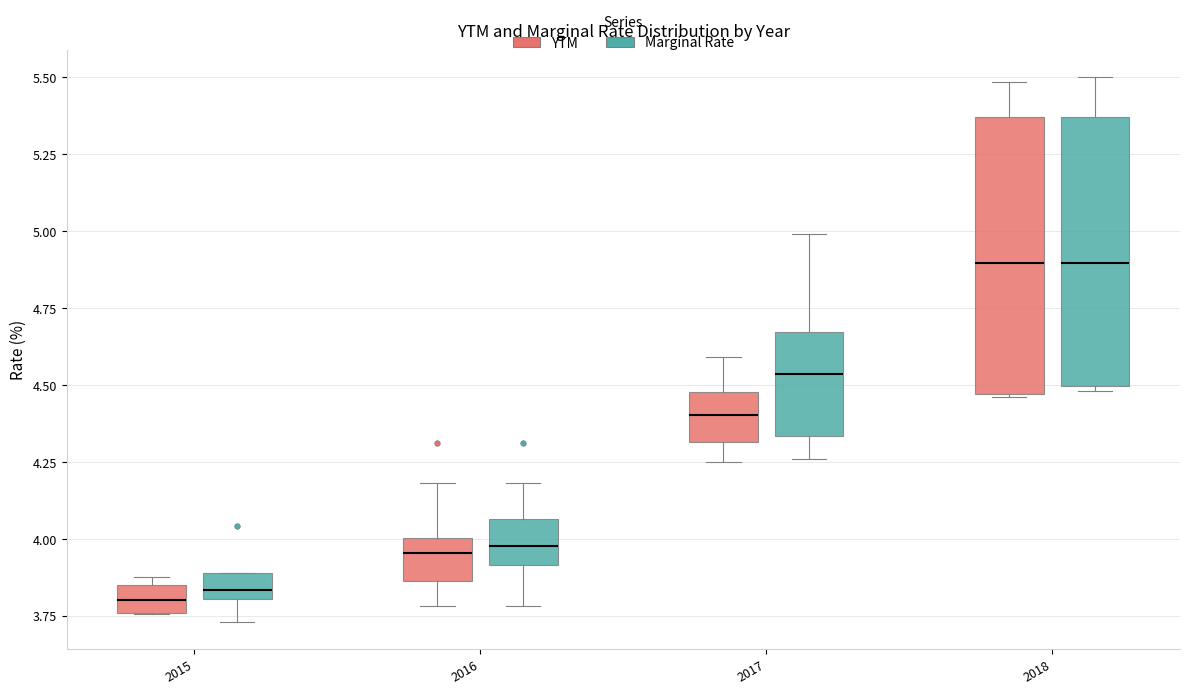

Reading left to right, transcribe this box plot: for each box, give where its median line is, the range the box spans, and where its two whiskers end, as read against the y-axis. The values are not printed on the chart, so give them approximately, as read against the axis.

2015 (YTM): median 3.80, box 3.75 to 3.85, whiskers 3.75 to 3.85 (just above the box's upper edge)
2015 (Marginal Rate): median 3.85, box 3.80 to 3.90, whiskers 3.75 to 3.90
2016 (YTM): median 3.95, box 3.85 to 4.00, whiskers 3.80 to 4.20
2016 (Marginal Rate): median 4.00, box 3.90 to 4.05, whiskers 3.80 to 4.20
2017 (YTM): median 4.40, box 4.30 to 4.50, whiskers 4.25 to 4.60
2017 (Marginal Rate): median 4.55, box 4.35 to 4.65, whiskers 4.25 to 5.00
2018 (YTM): median 4.90, box 4.45 to 5.35, whiskers 4.45 to 5.50
2018 (Marginal Rate): median 4.90, box 4.50 to 5.35, whiskers 4.50 (just below the box's lower edge) to 5.50